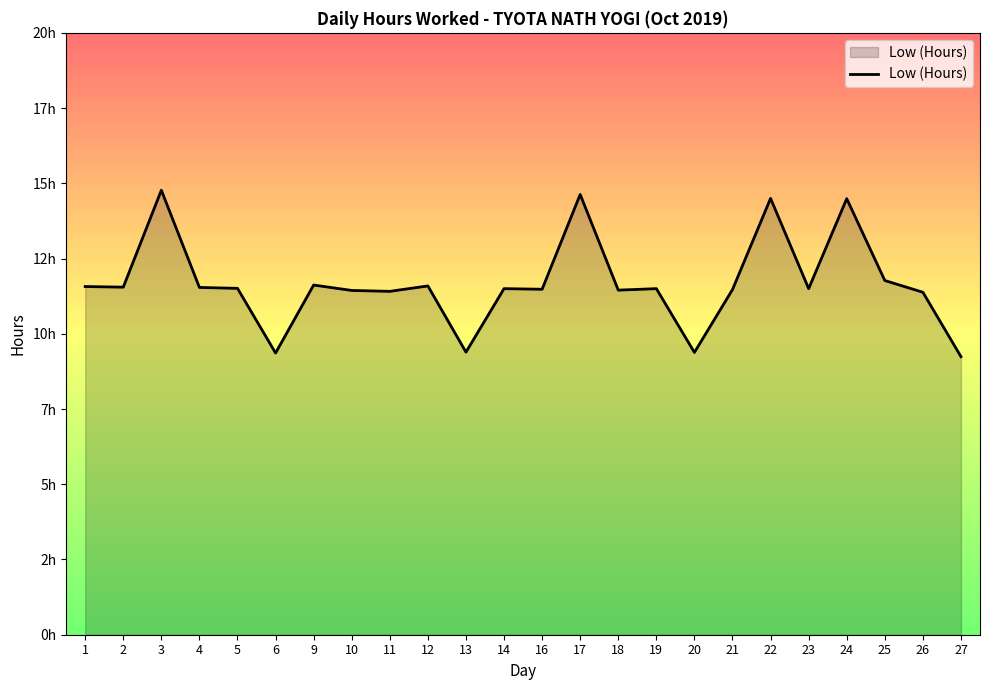

What is the value of the 22nd point from the left?

11.8